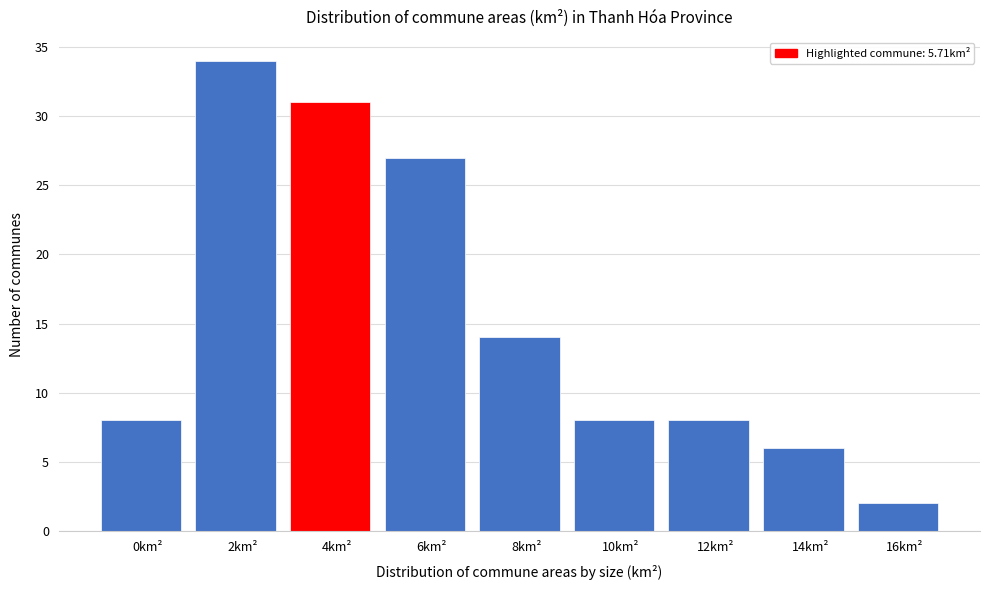

Reading left to right, transcribe all the data shown in this chart.

0km²=8	2km²=34	4km²=31	6km²=27	8km²=14	10km²=8	12km²=8	14km²=6	16km²=2